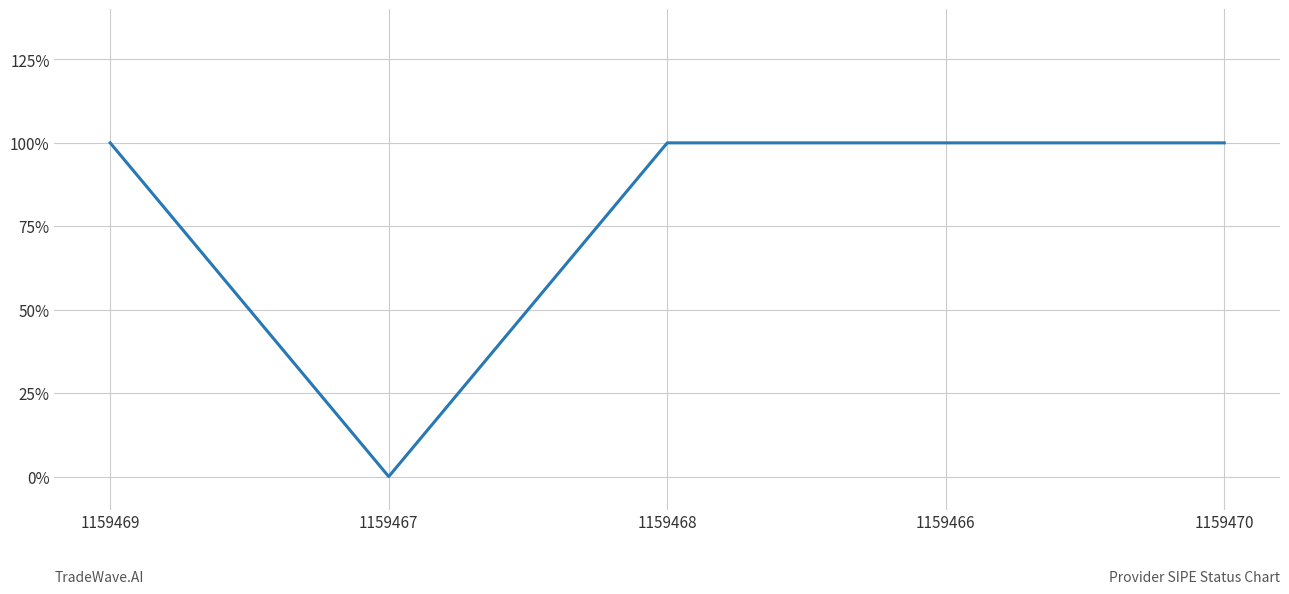

Reading left to right, what are all the values shown in this chart?

1	0	1	1	1